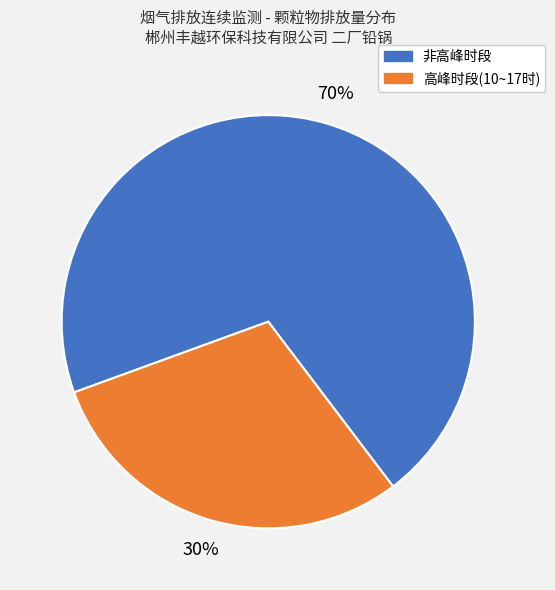

Between 非高峰时段 and 高峰时段(10~17时), which is larger?

非高峰时段